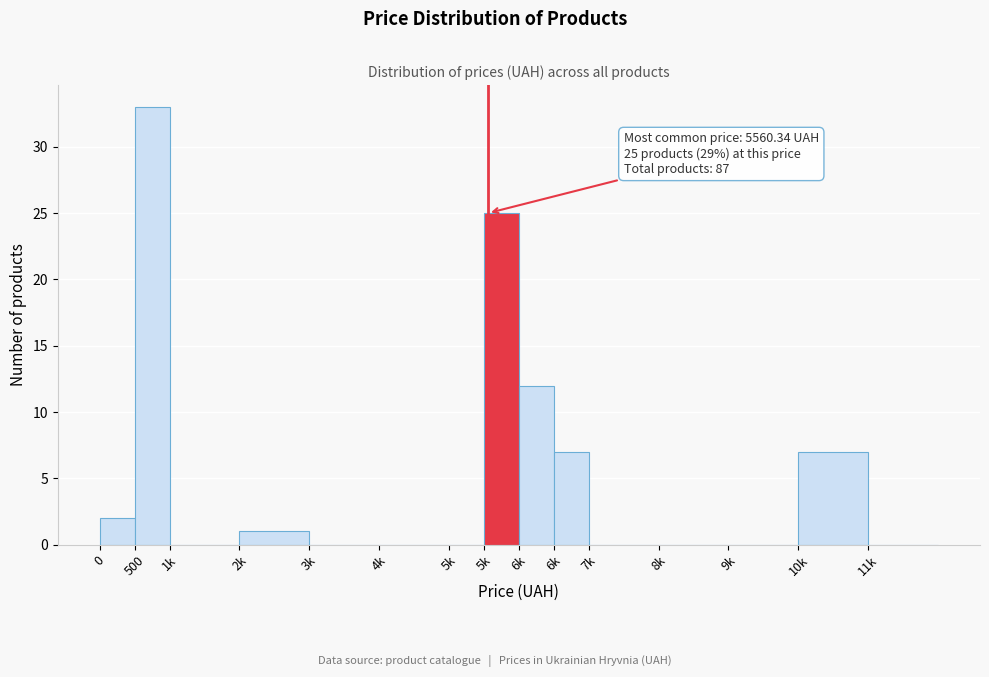

Are the bars horizontal?

No